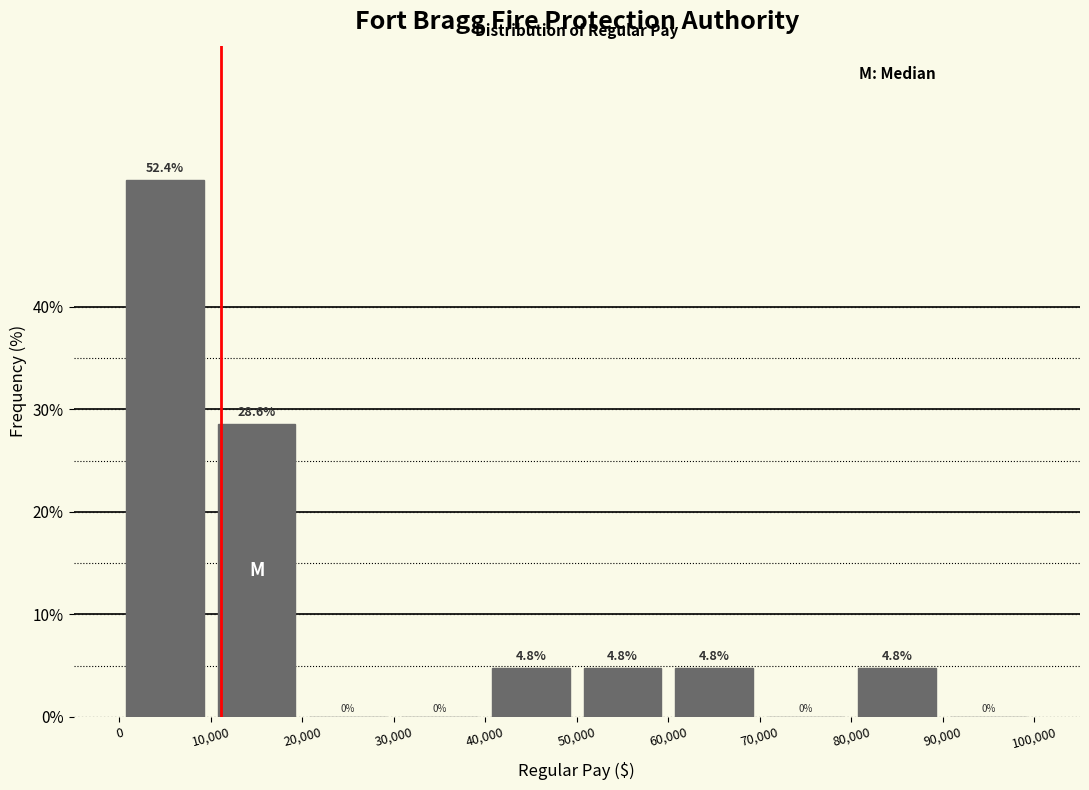

Reading left to right, list every bar in this chart as the range it spans on the x-axis followed by its height.

0 to 10,000: 52.4
10,000 to 20,000: 28.6
20,000 to 30,000: 0.0
30,000 to 40,000: 0.0
40,000 to 50,000: 4.8
50,000 to 60,000: 4.8
60,000 to 70,000: 4.8
70,000 to 80,000: 0.0
80,000 to 90,000: 4.8
90,000 to 100,000: 0.0